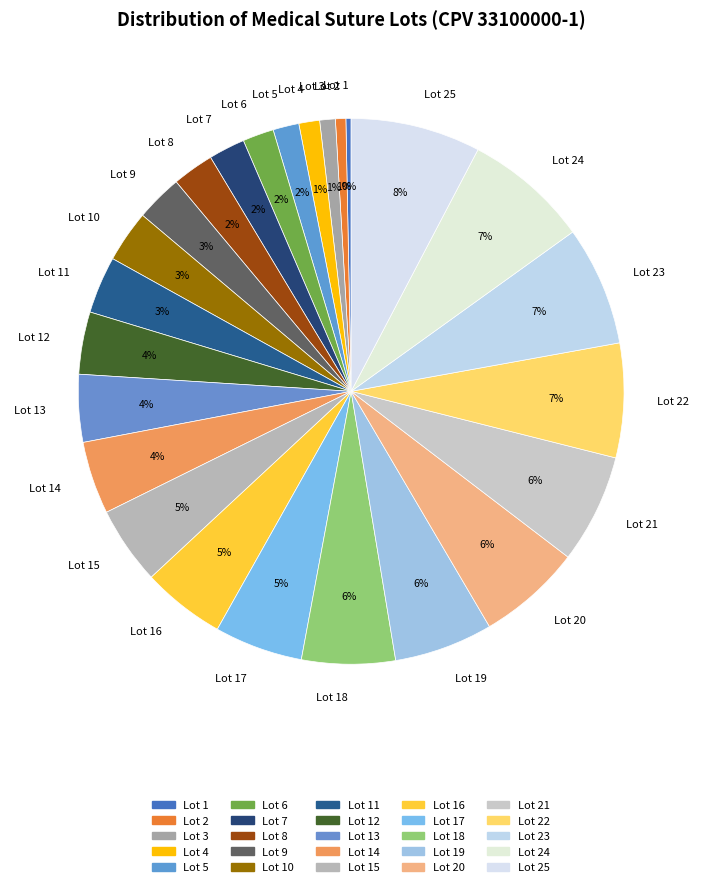

The Lot 4 slice represents 1% of the pie. True or false?

True